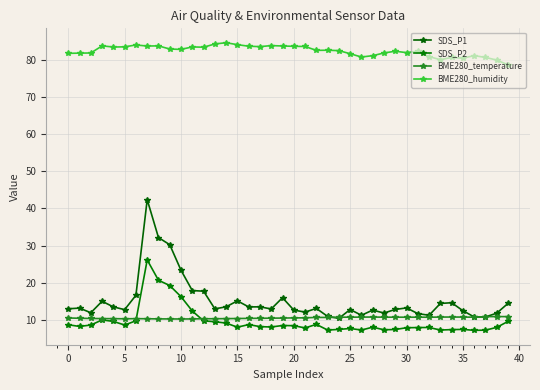

What is the difference between the maximum and minimum values in the BME280_temperature series?

0.7